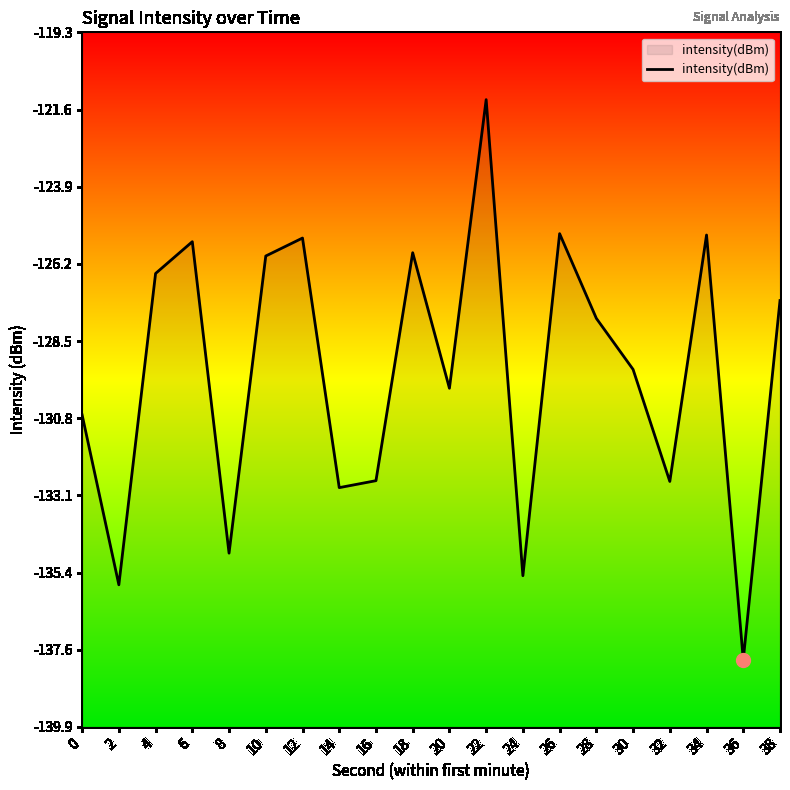

True or false: there are more than 2 points higher than both neighbors.

True